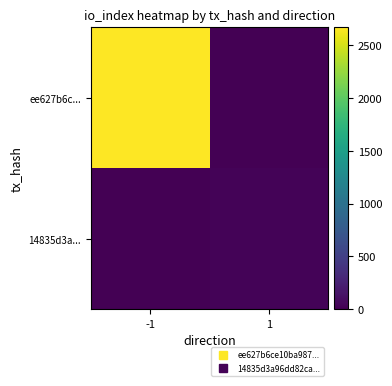

Which series has the largest total across all categories?

ee627b6c...